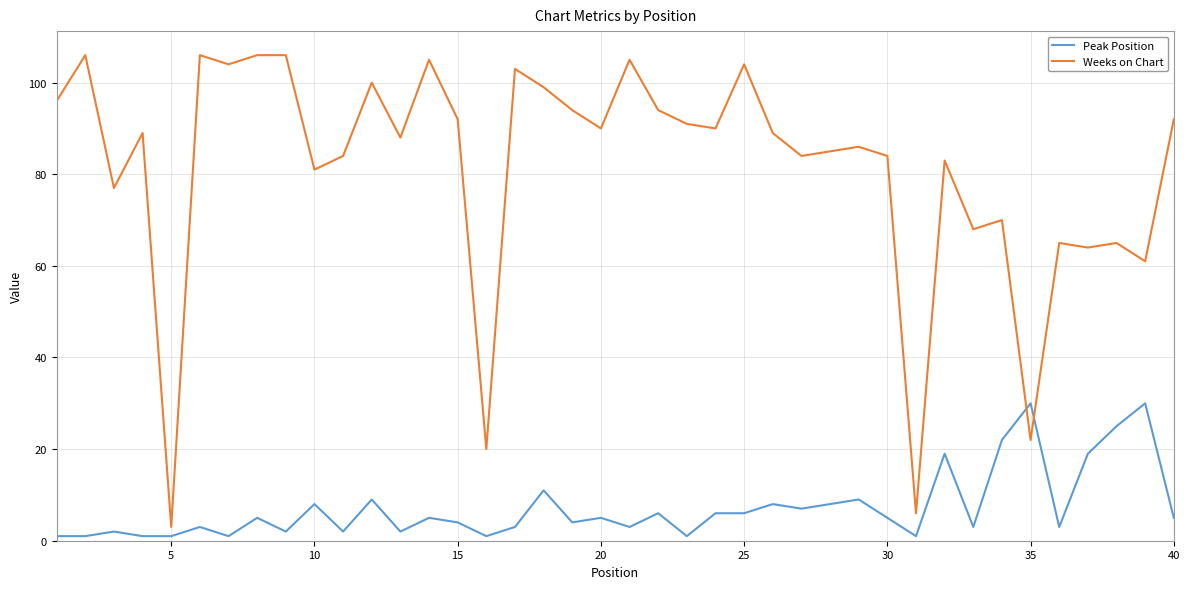

Which series has the largest total across all categories?

Weeks on Chart